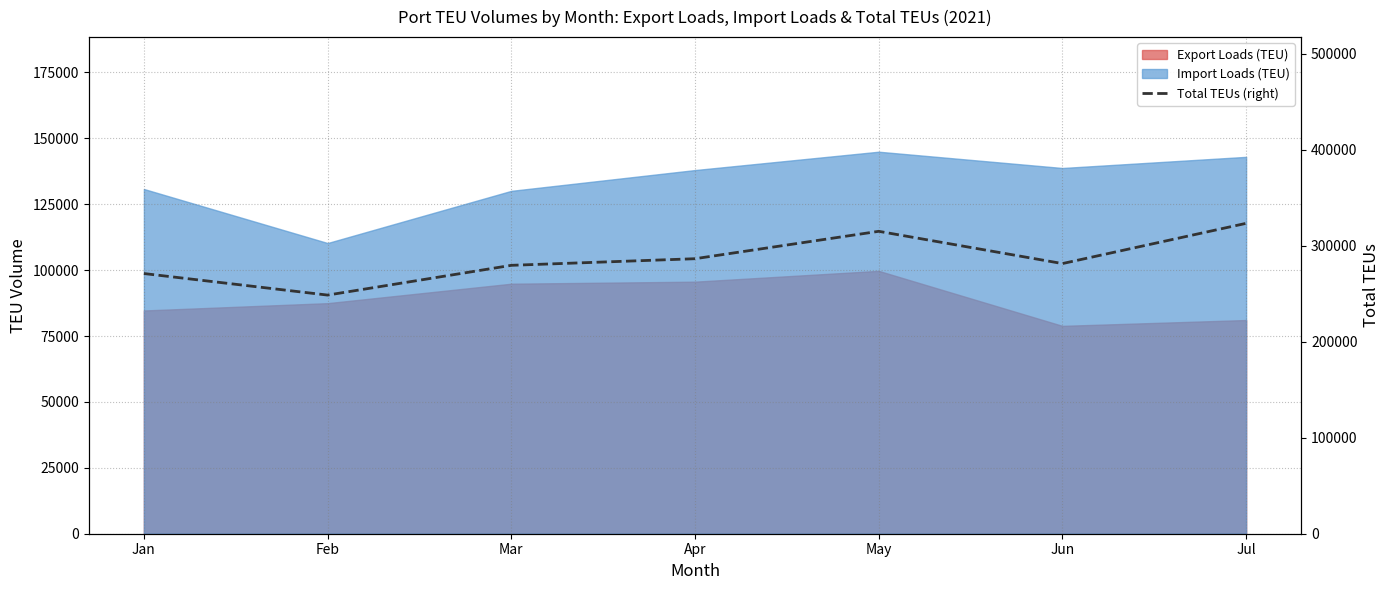

What is the change in value from Jan to May?

+43972.8